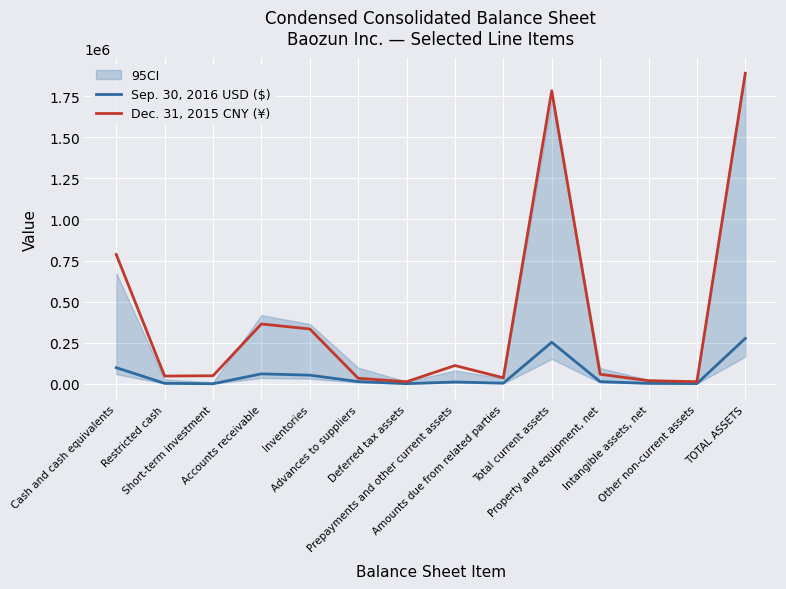

True or false: Dec. 31, 2015 CNY (¥) has a value of 10346 at Restricted cash.

False